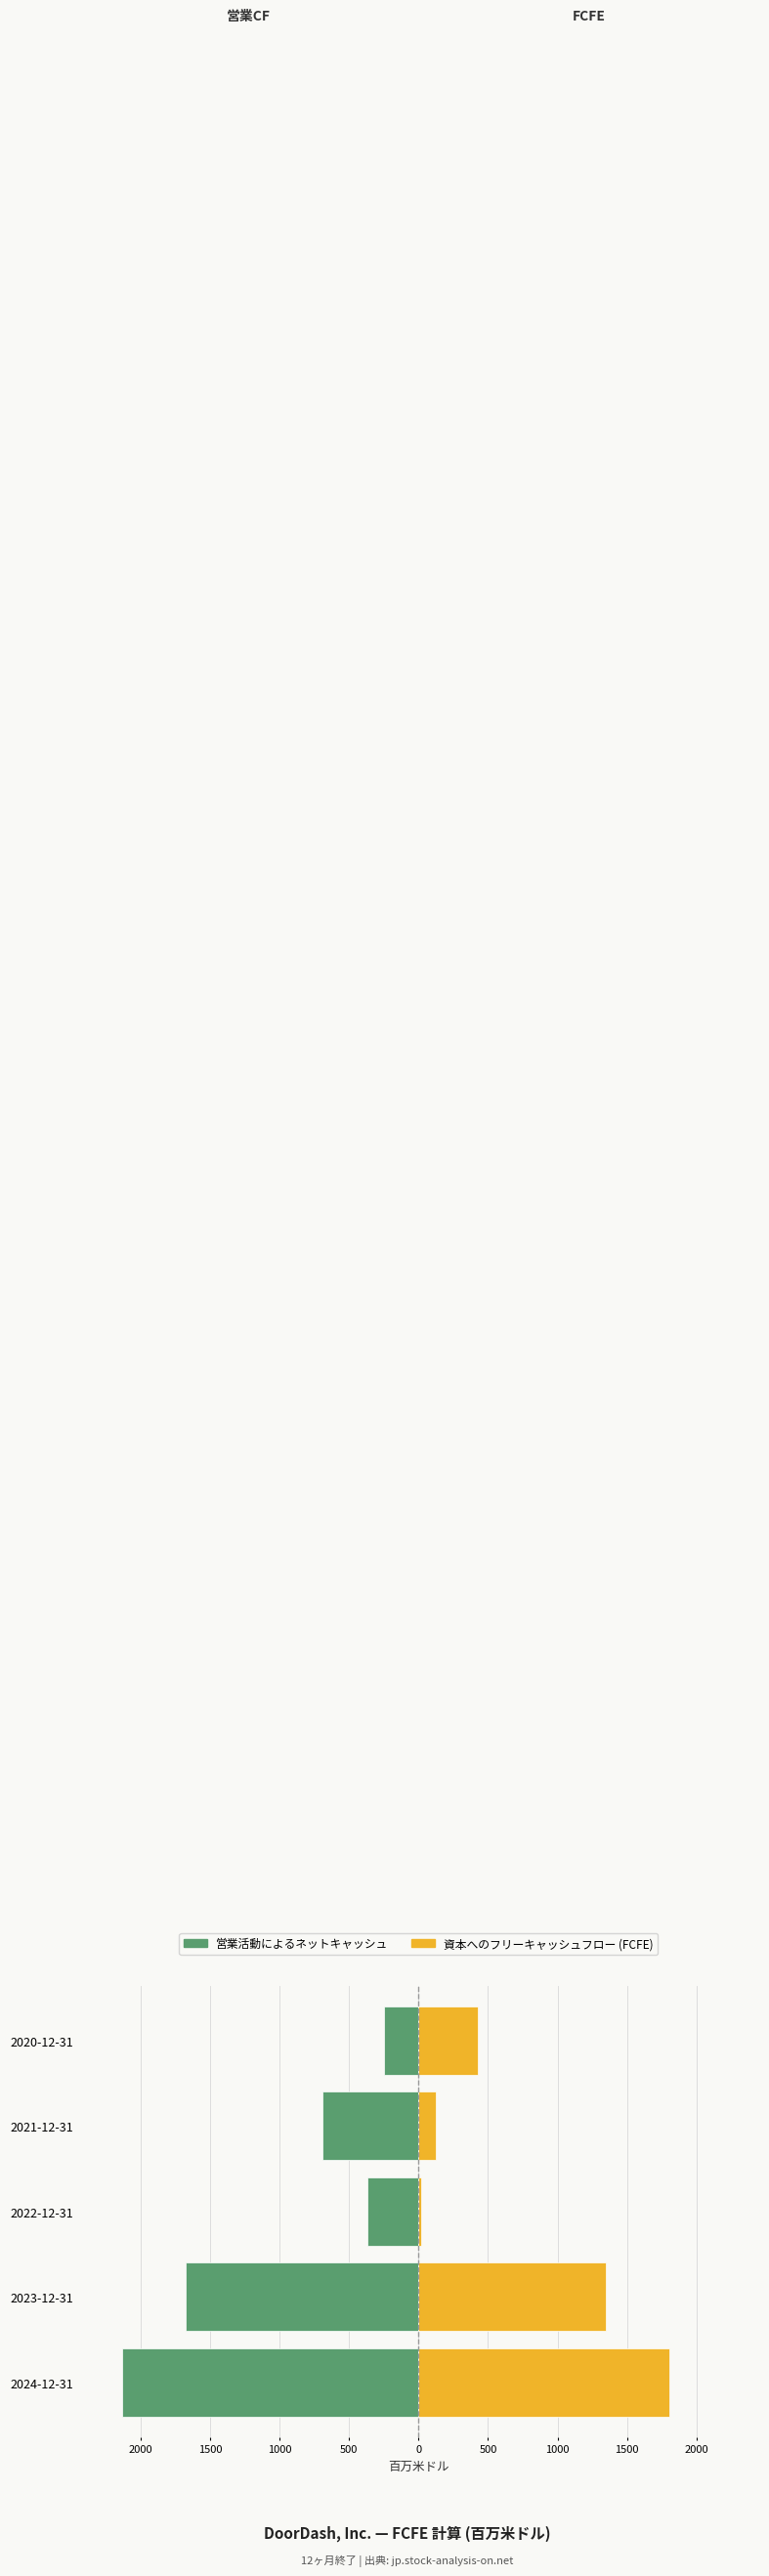

What is the sum of all 営業活動によるネットキャッシュ values?

-5116